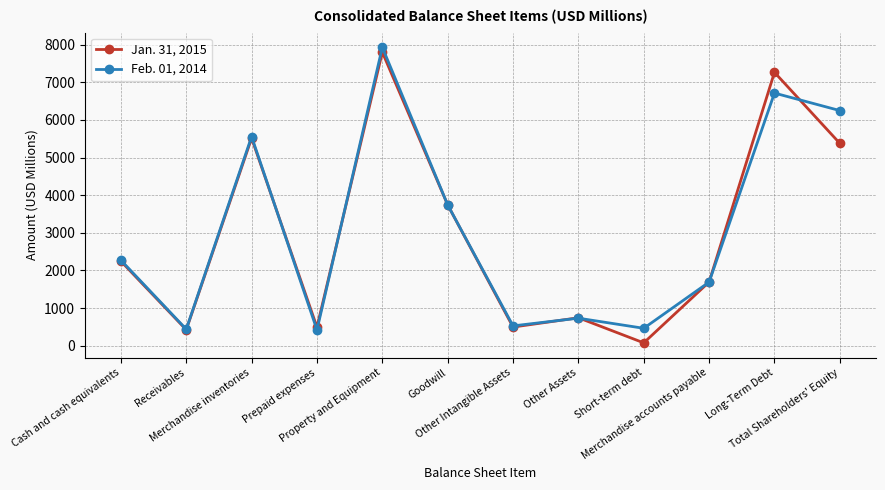

Rank the series by their average value, from lowest to highest.

Jan. 31, 2015, Feb. 01, 2014